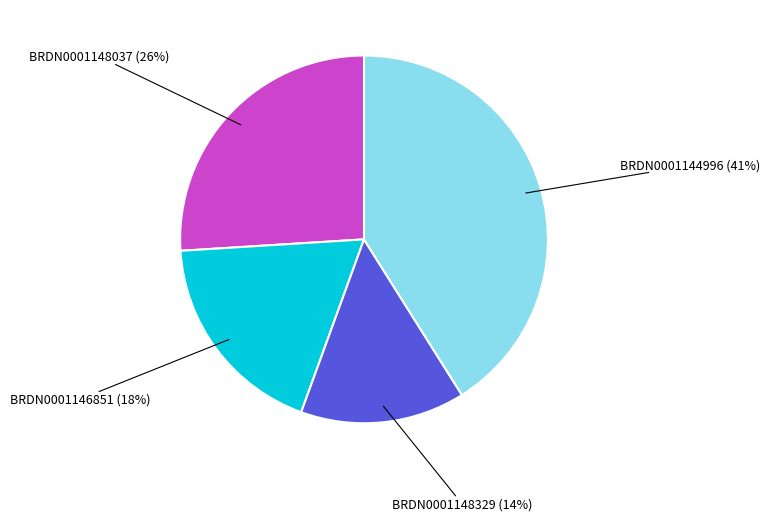

To the nearest percent, what is the difference between the largest and smallest slice percentages?

27%